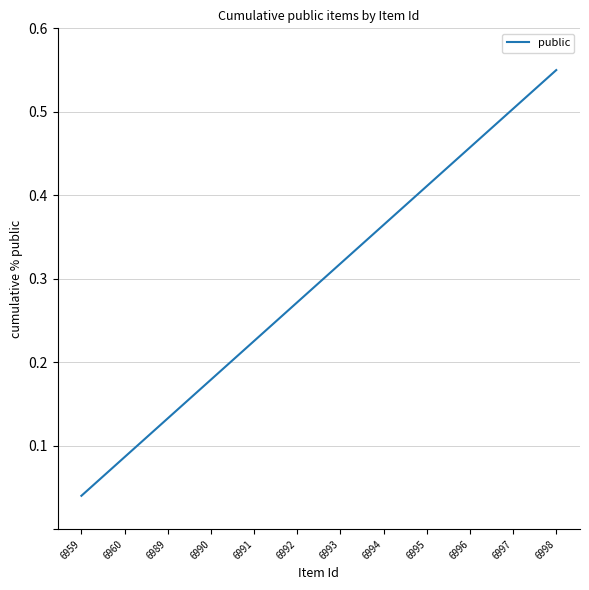

Which label corresponds to the smallest value in the chart?

6959